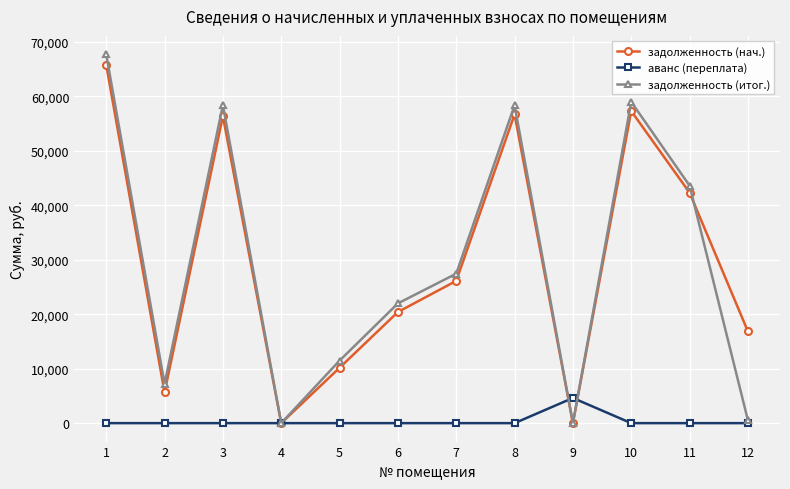

Rank the series by their maximum value, from lowest to highest.

аванс (переплата), задолженность (нач.), задолженность (итог.)